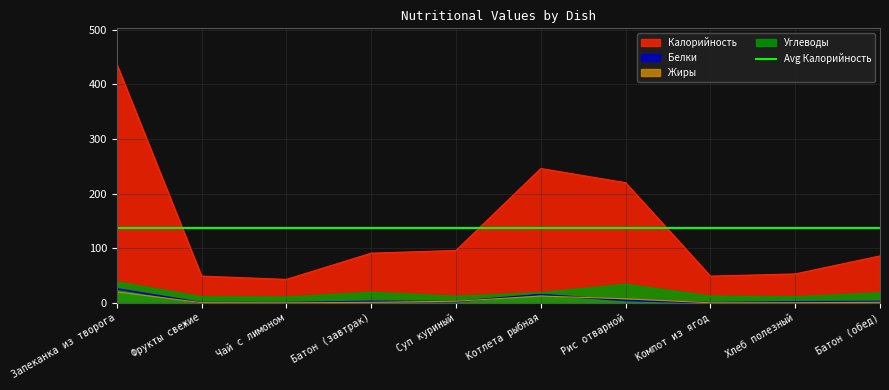

Which series has the largest range (max minus min)?

Калорийность